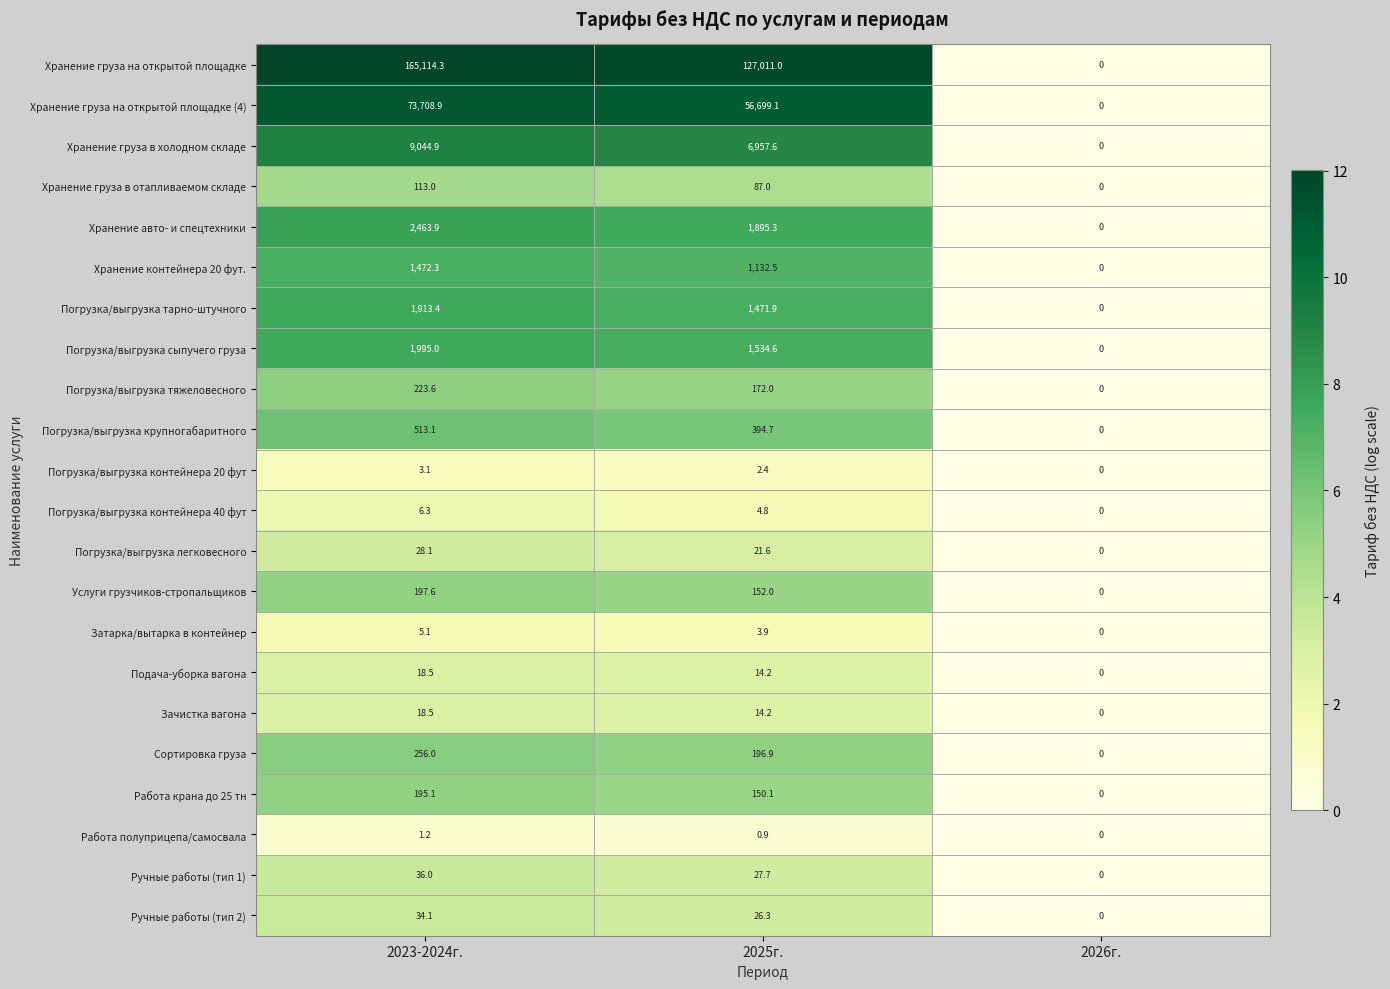

How many values in Хранение груза на открытой площадке are above zero?

2